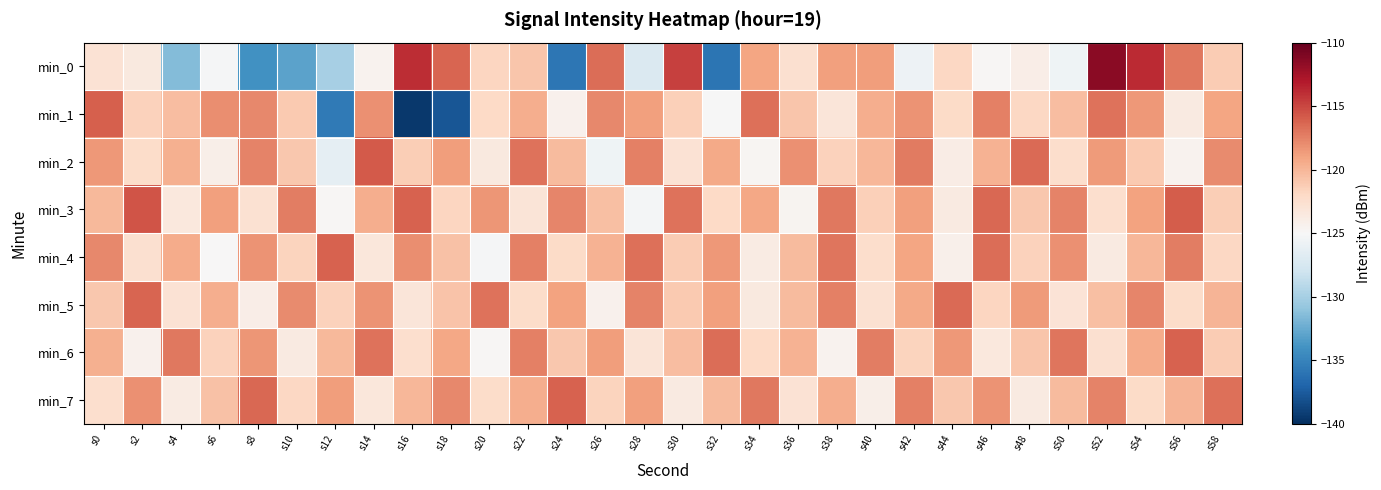

What is the total value across all series at s14?

-959.7